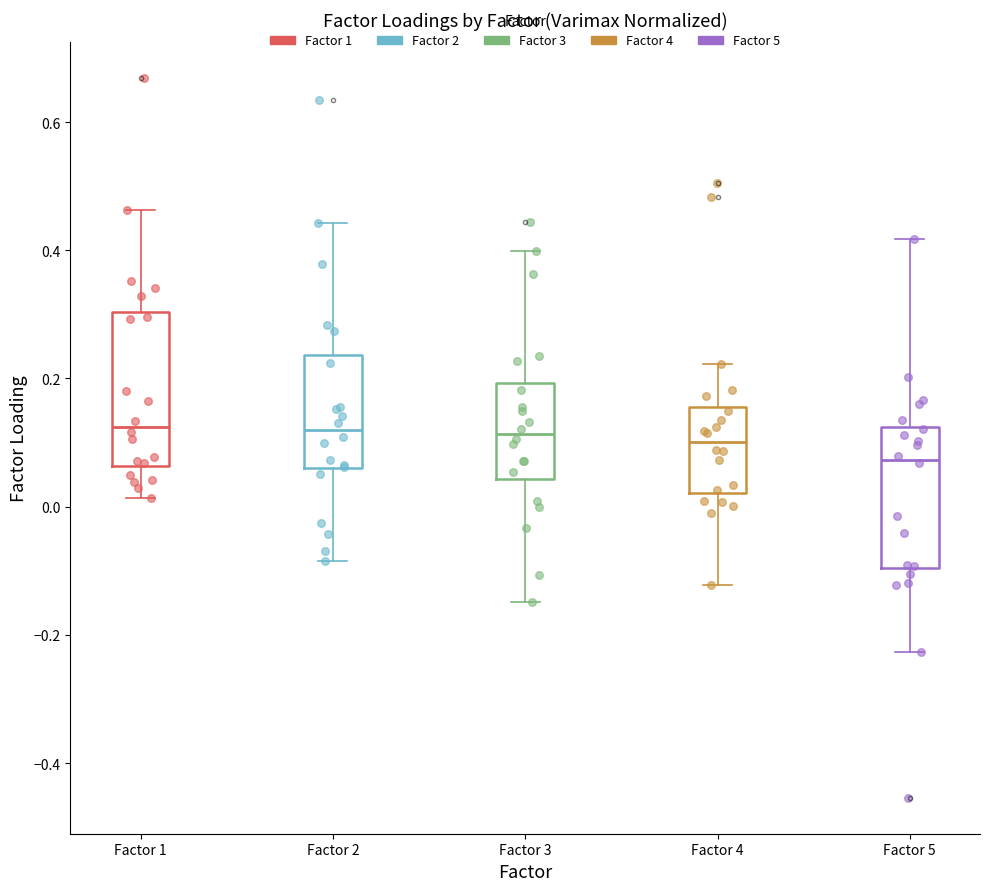

Reading left to right, read every box against the y-axis: the position of its median line, the range the box covers, and the ends of its whiskers. The values are not printed on the chart, so give them approximately, as read against the axis.

Factor 1: median 0.12, box 0.06 to 0.30, whiskers 0.02 to 0.46
Factor 2: median 0.12, box 0.06 to 0.24, whiskers -0.08 to 0.44
Factor 3: median 0.12, box 0.04 to 0.20, whiskers -0.14 to 0.40
Factor 4: median 0.10, box 0.02 to 0.16, whiskers -0.12 to 0.22
Factor 5: median 0.08, box -0.10 to 0.12, whiskers -0.22 to 0.42